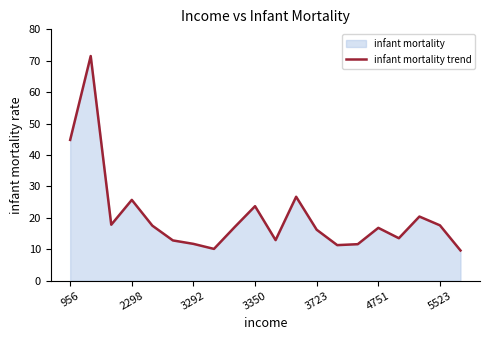

How many values are below 17?

10